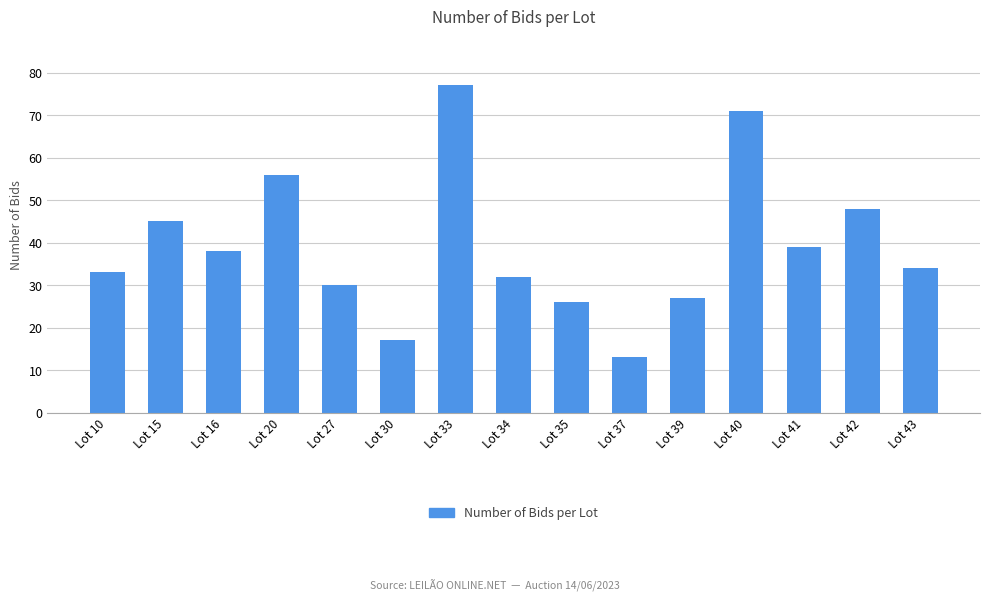

What is the average value?

39